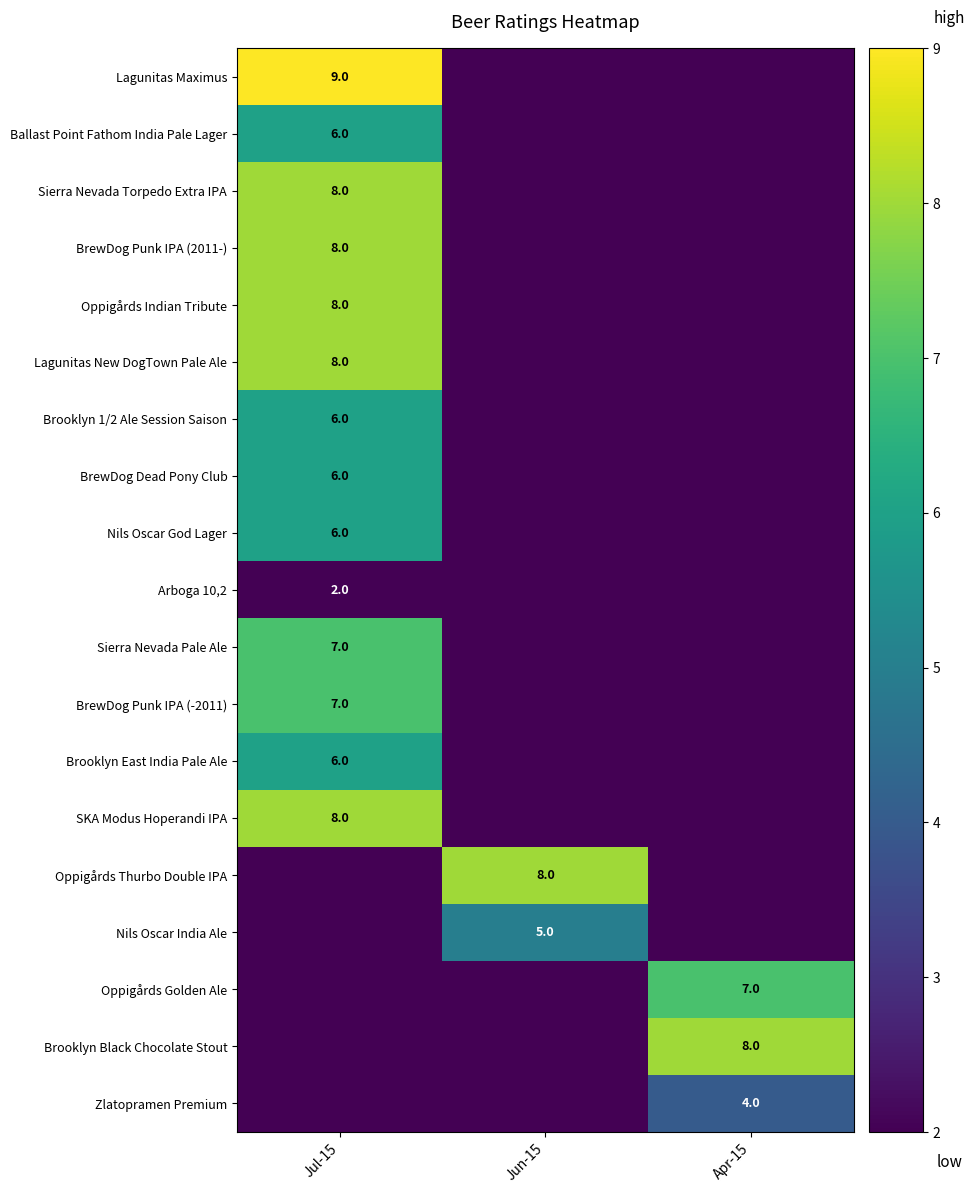

What is the sum of all row_6 values?

6